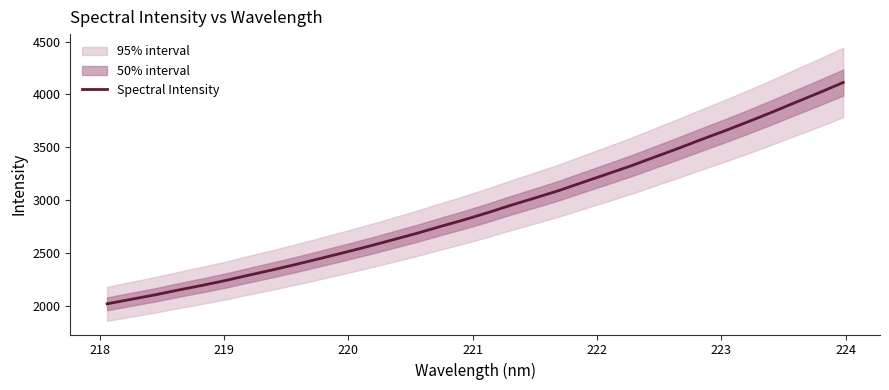

What is the maximum value for Spectral Intensity?

4113.6